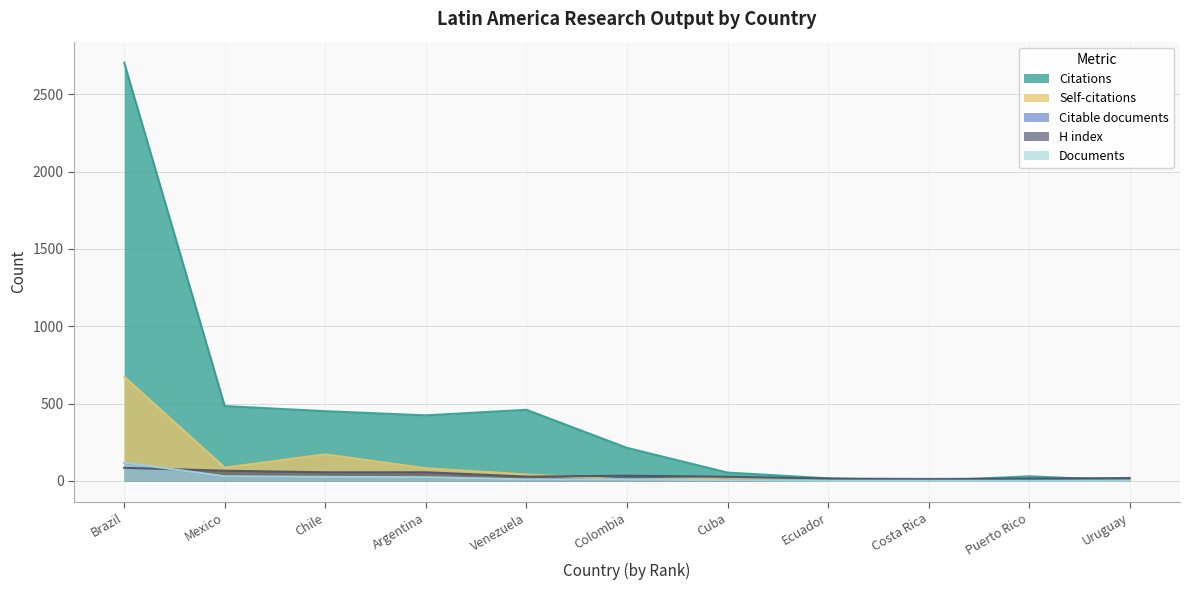

At which category is the sum across all series the highest?

Brazil